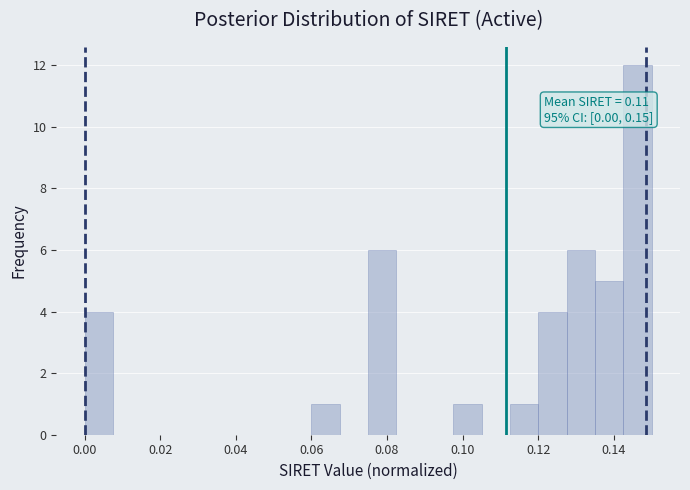

Read against the x-axis, roughly where is the centre of the tallest bar?

0.146